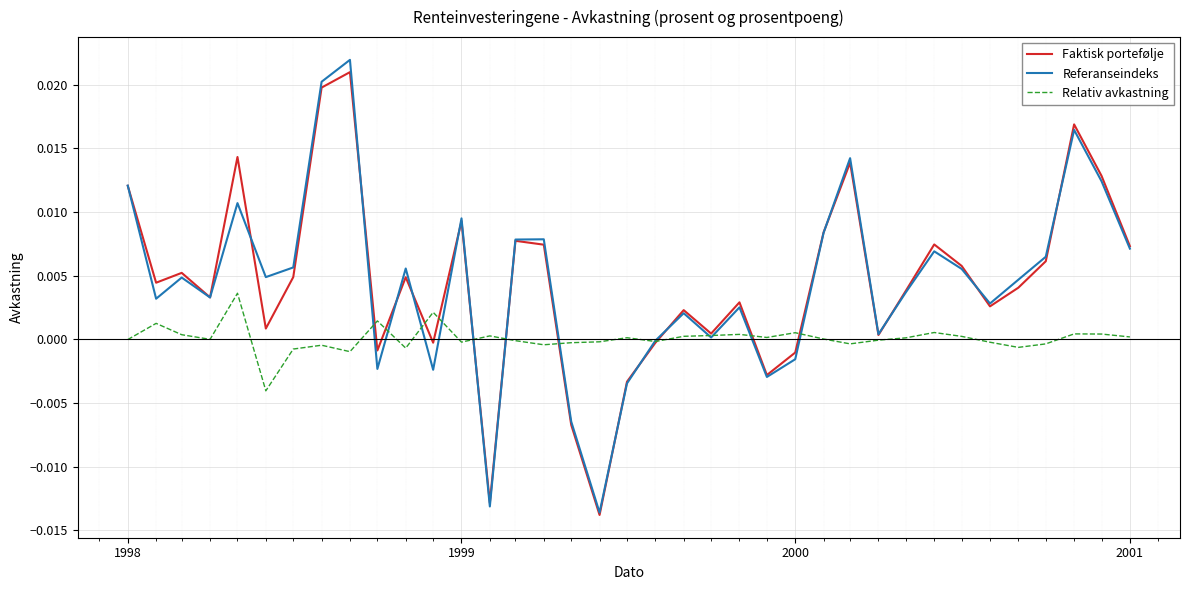

Does the chart display data point markers on the line(s)?

No